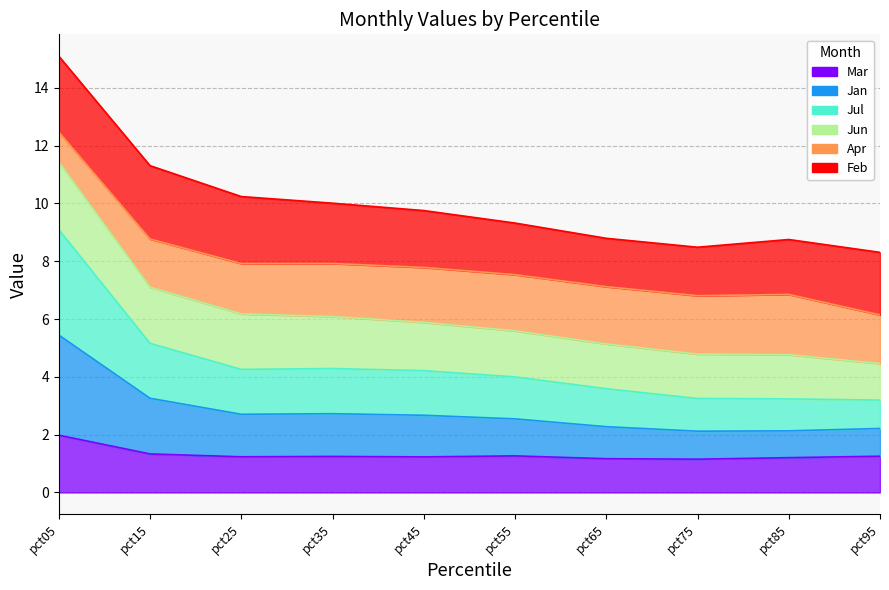

At which category is the sum across all series the highest?

pct05